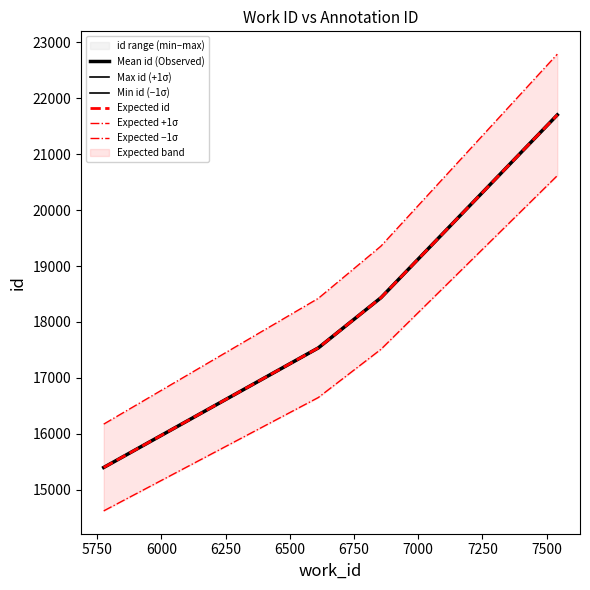

The Min id (−1σ) series shows 8868.7 at 6250. True or false?

False